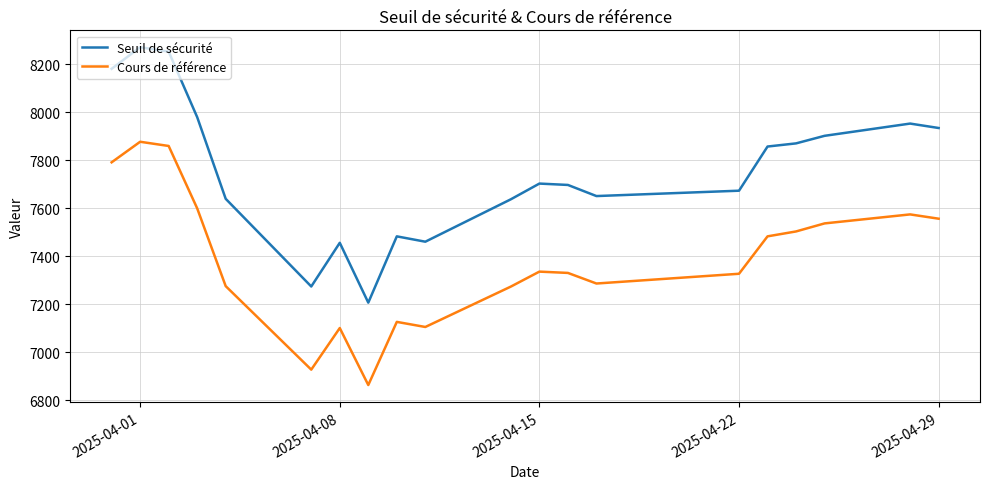

What is the difference between the maximum and minimum values in the Seuil de sécurité series?

1064.0